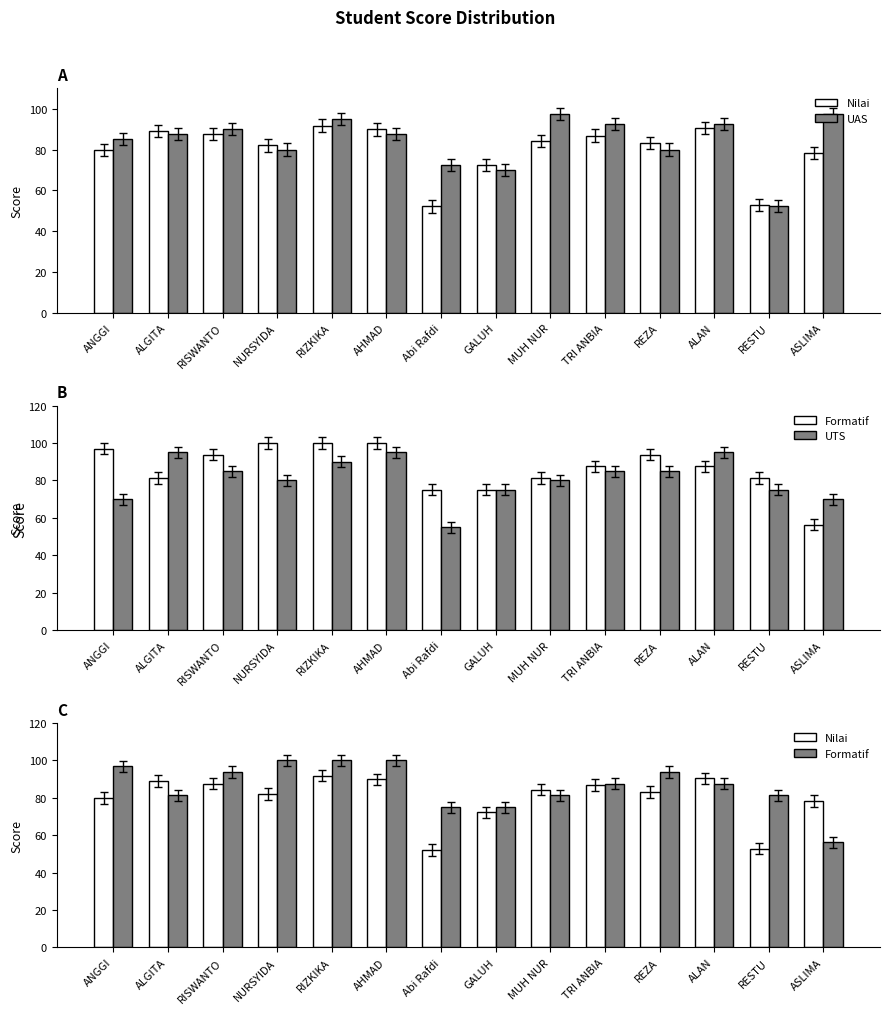

Are the bars horizontal?

No